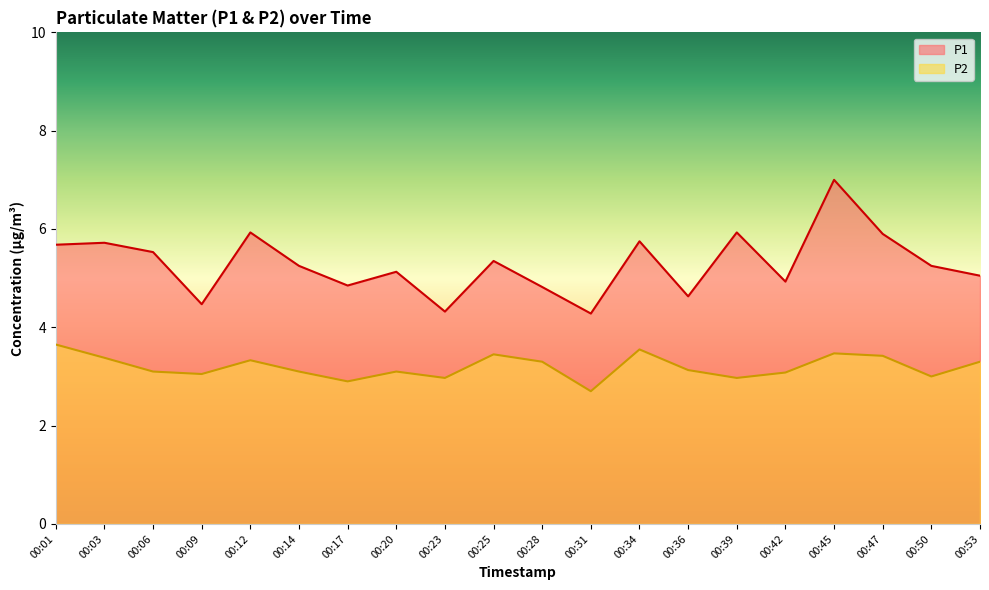

Is the value of P1 at 00:06 greater than the value of P2 at 00:25?

Yes